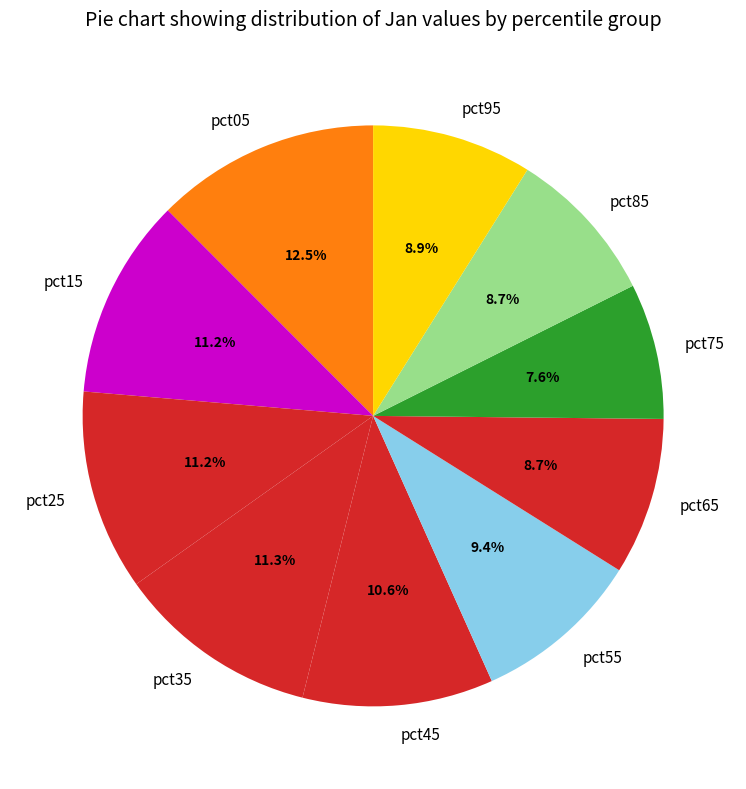

Is it true that pct15 is 11% of the pie?

True